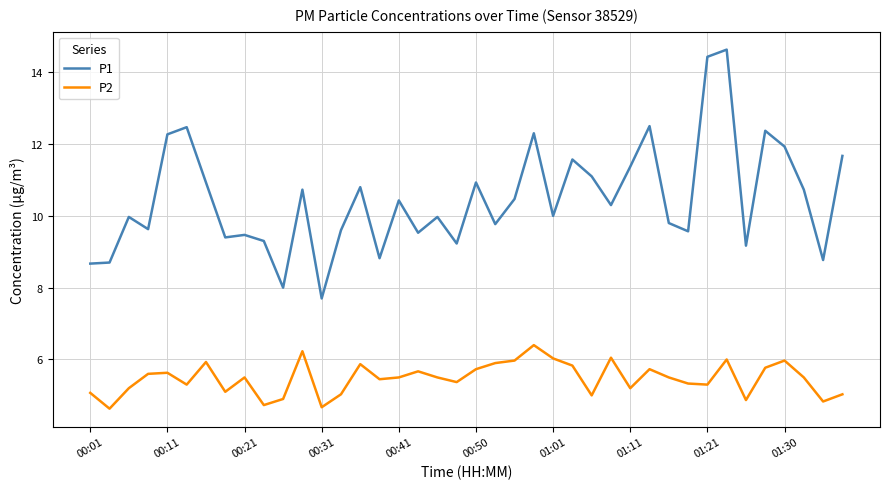

Which series has the largest total across all categories?

P1